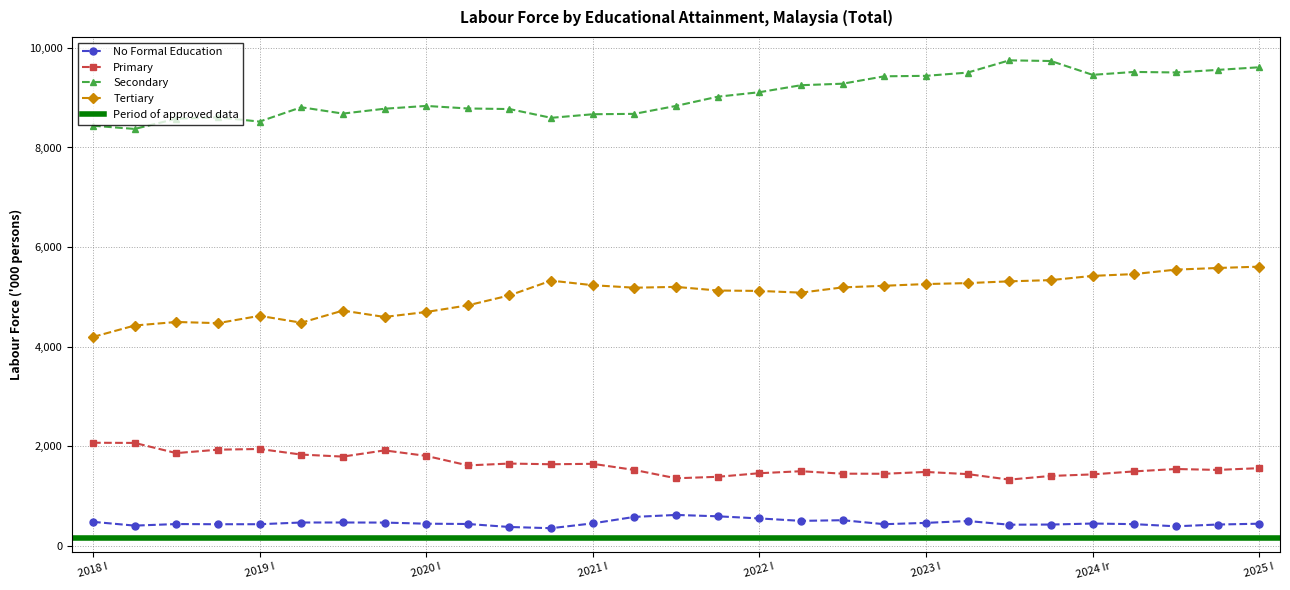

Between 2021 I and 2019 IV, which is larger?

2019 IV